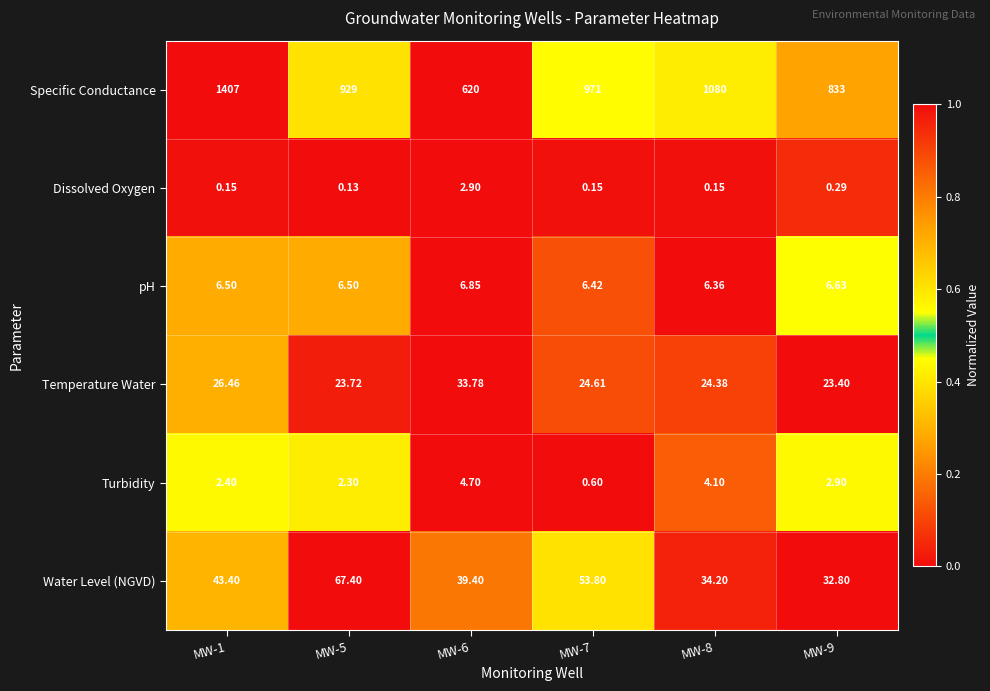

Which series has the largest total across all categories?

Specific Conductance